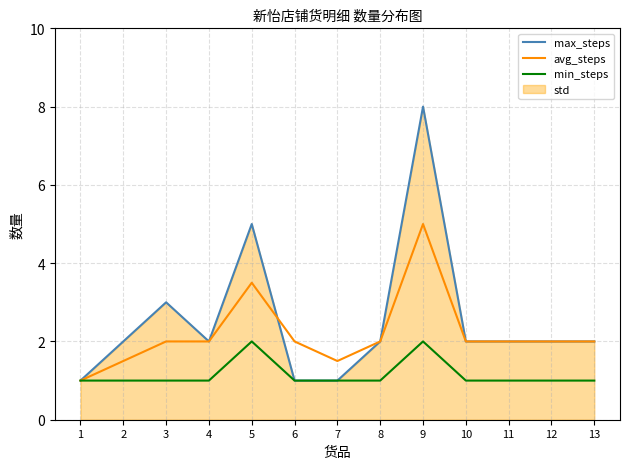

Between 9 and 11, which series saw the biggest shift?

max_steps